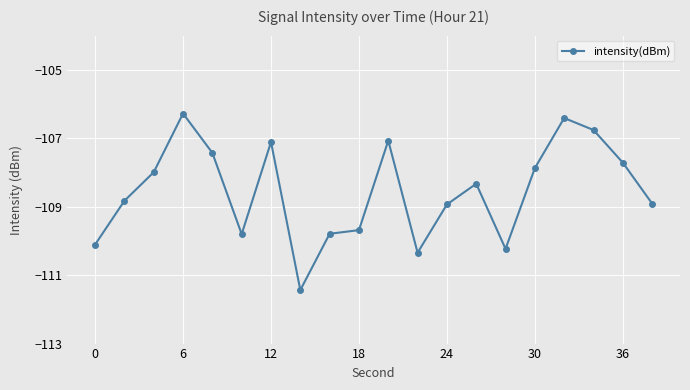

True or false: the data has more than 2 interior local peaks.

True